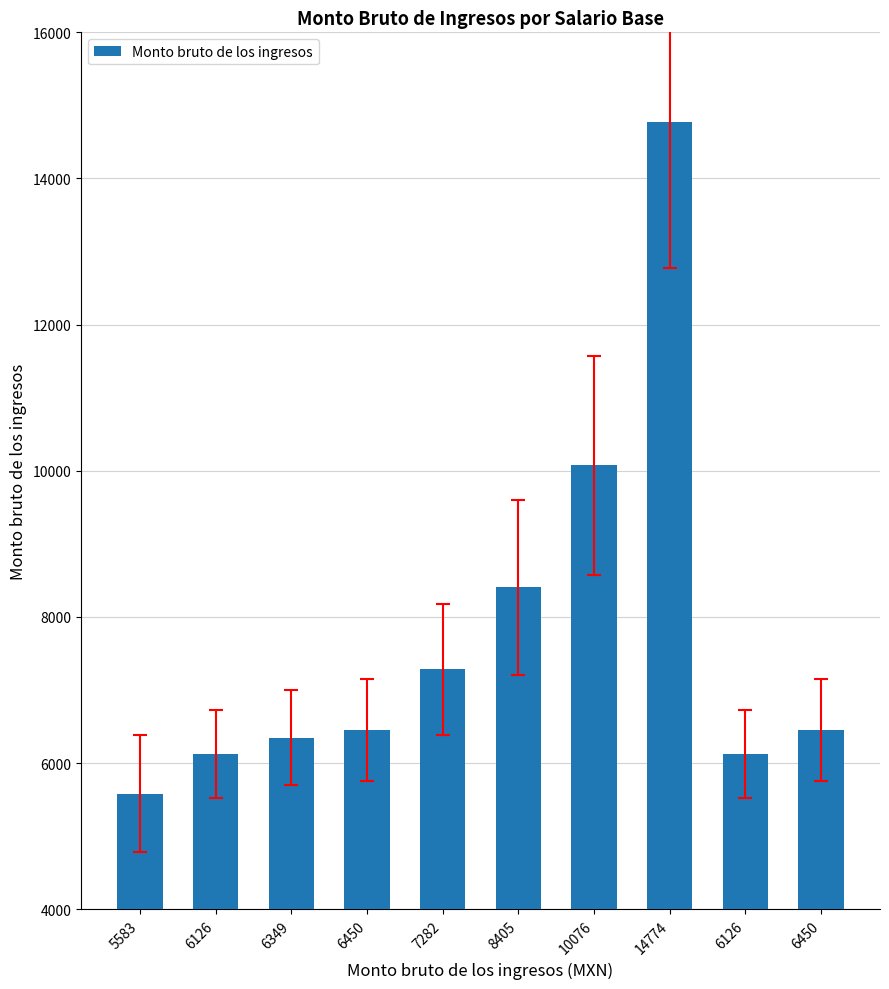

Reading left to right, what are all the values shown in this chart?

5583	6126	6349	6450	7282	8405	10076	14774	6126	6450